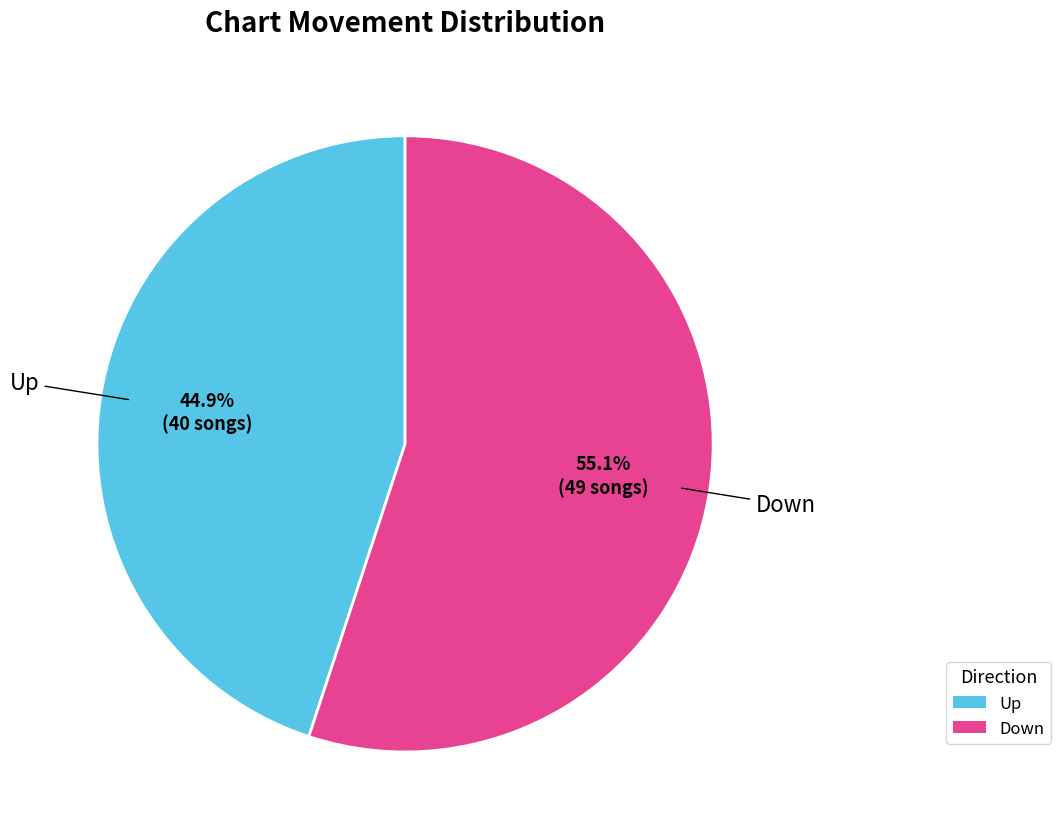

Which has a higher value, Up or Down?

Down